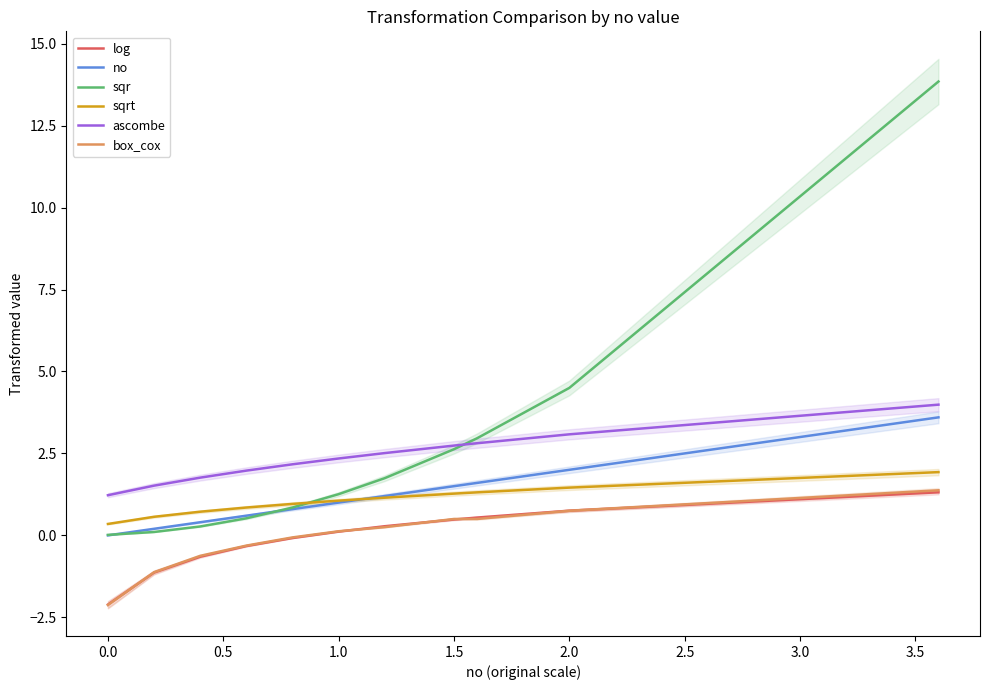

What is the highest value of the no series?

3.6